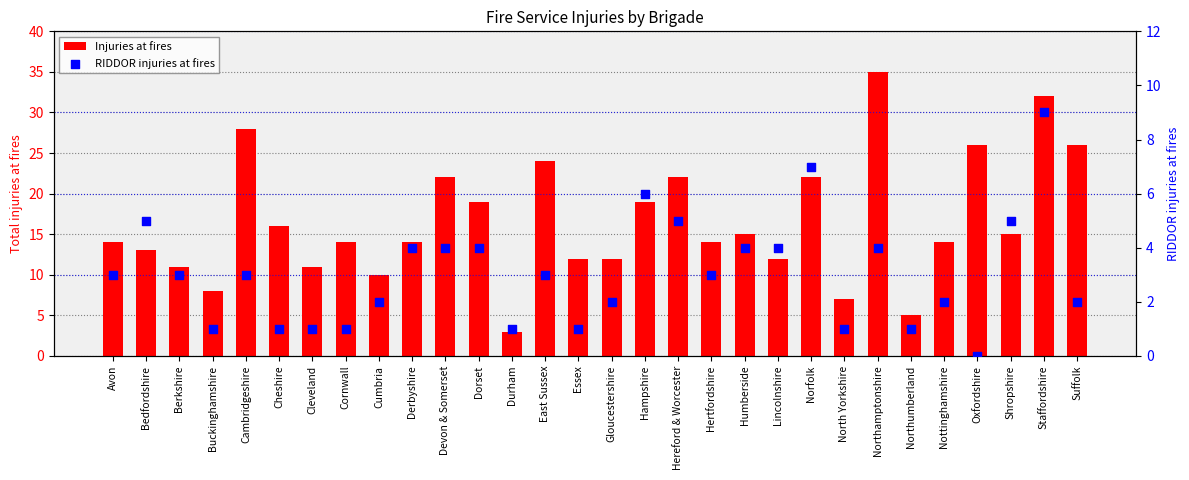

Which series reaches the minimum Y coordinate?

RIDDOR injuries at fires